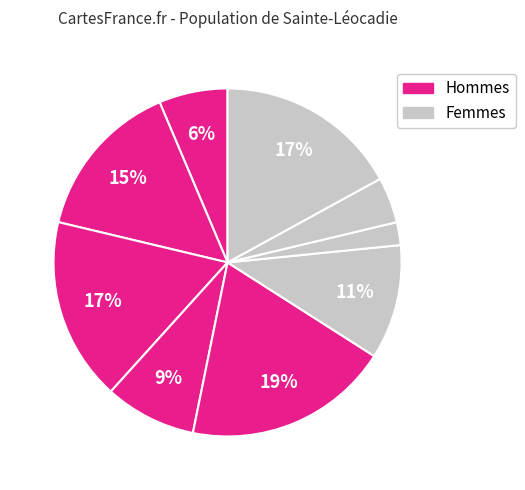

Rank the categories by value from lowest to highest.

9, 1, 5, 2, 8, 6, 3, 4, 7